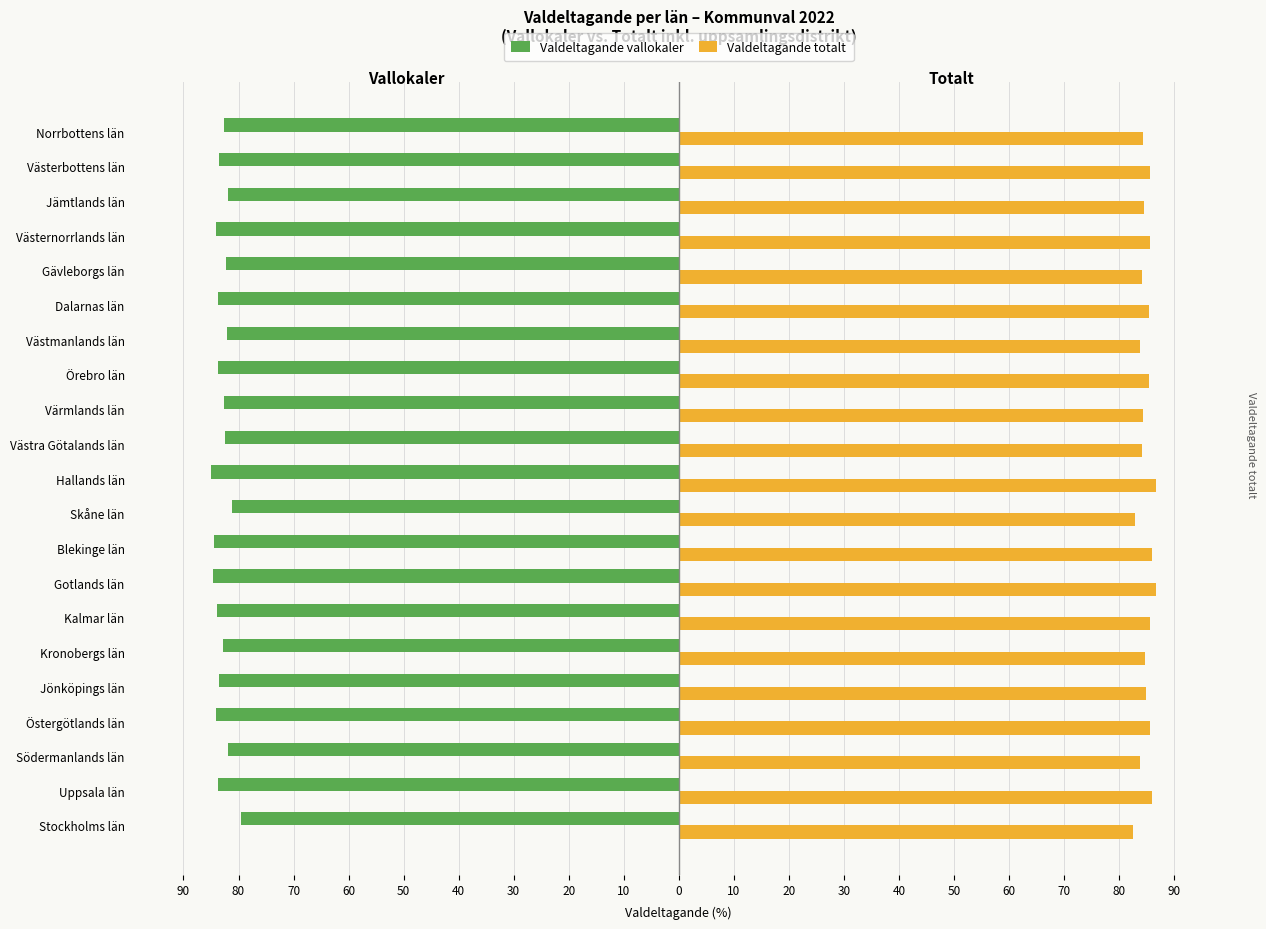

What are all the series names shown in the legend?

Valdeltagande vallokaler, Valdeltagande totalt